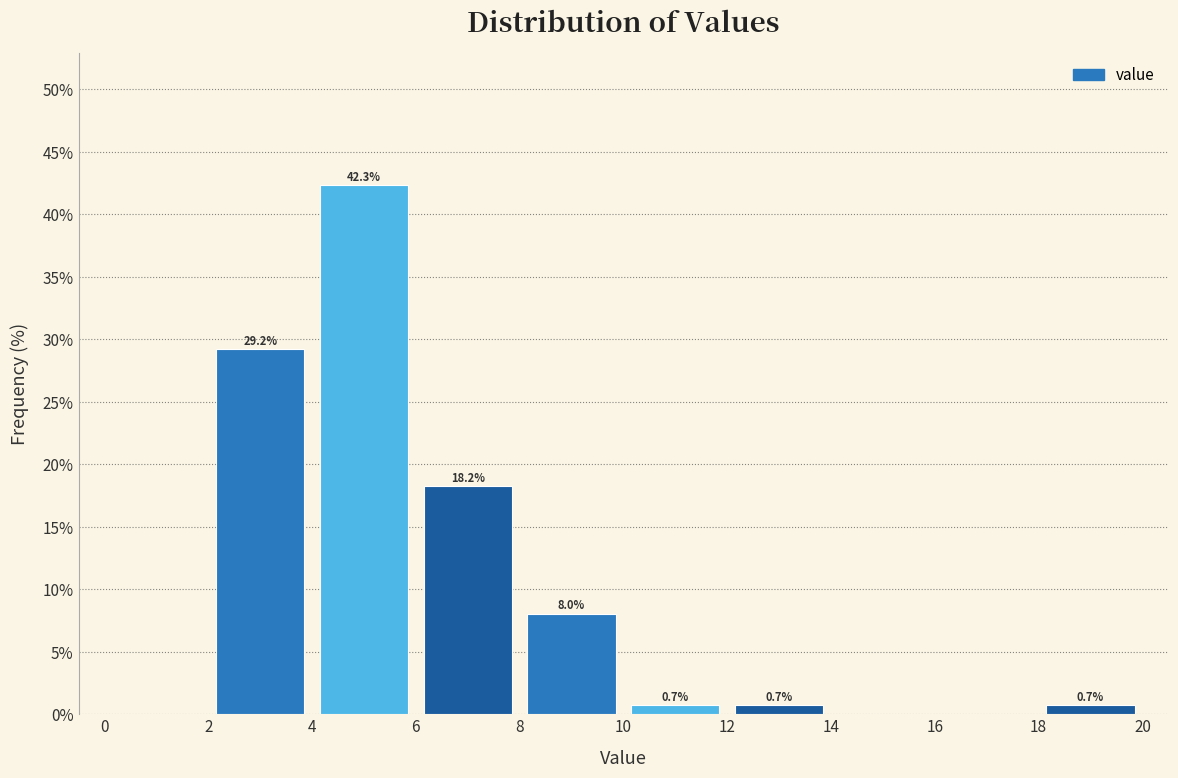

Over which range of the x-axis is the bar tallest?

4 to 6